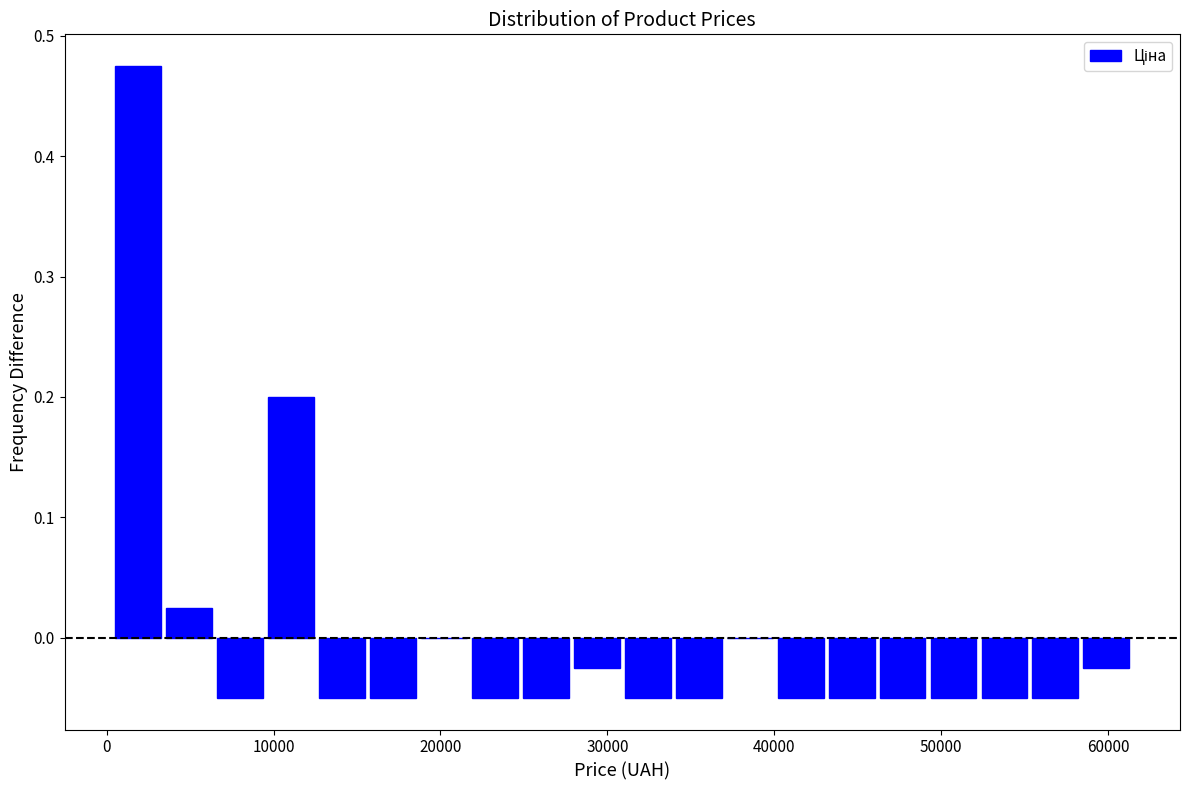

Around what value on the x-axis is the tallest bar? Give the approximate position of its centre, as read against the axis.

2000